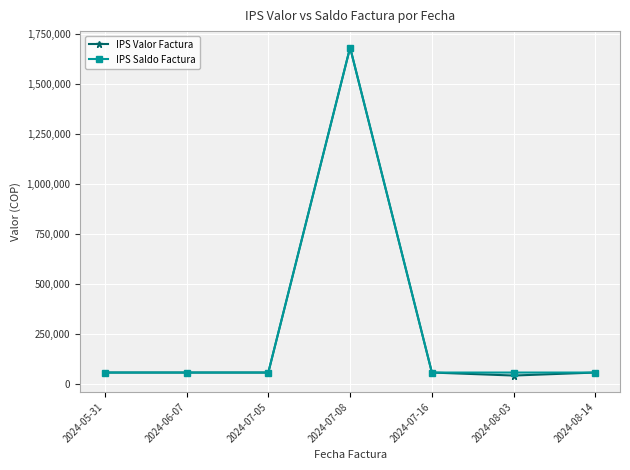

True or false: IPS Valor Factura has more than 0 interior local peaks.

True